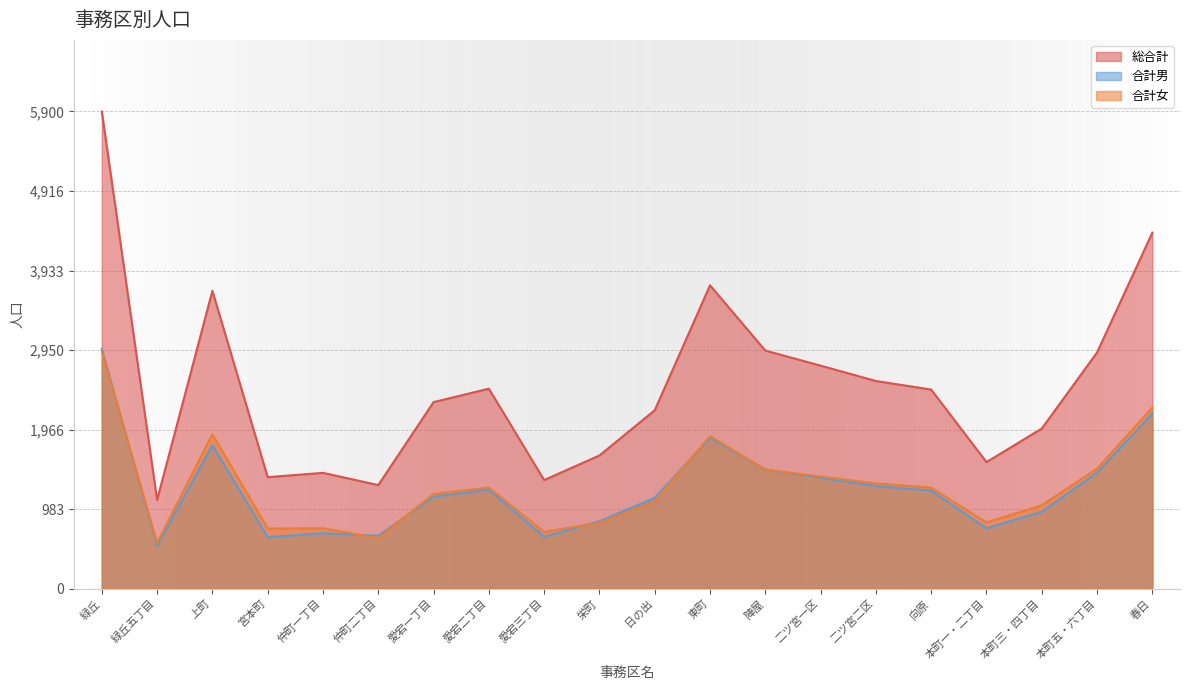

At which category does 総合計 reach its first local peak?

上町